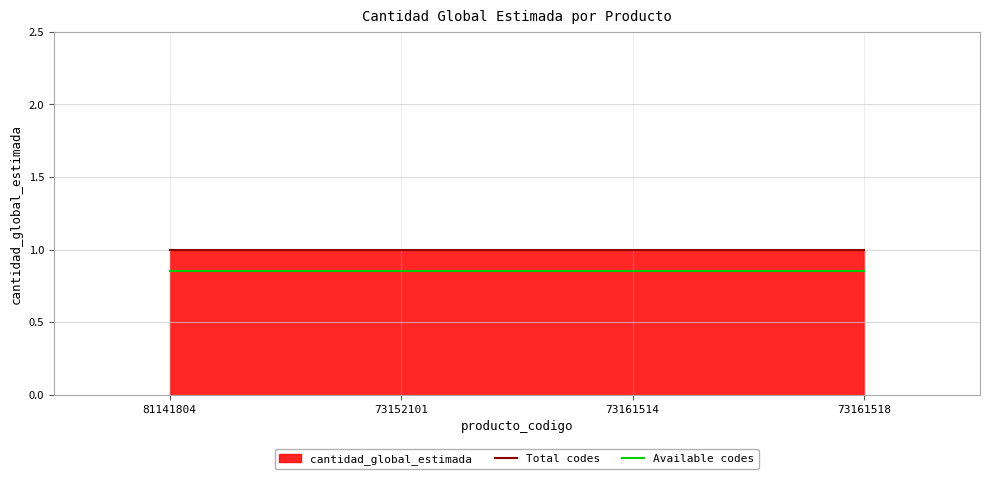

What is the total value across all series at 73161518?

1.9